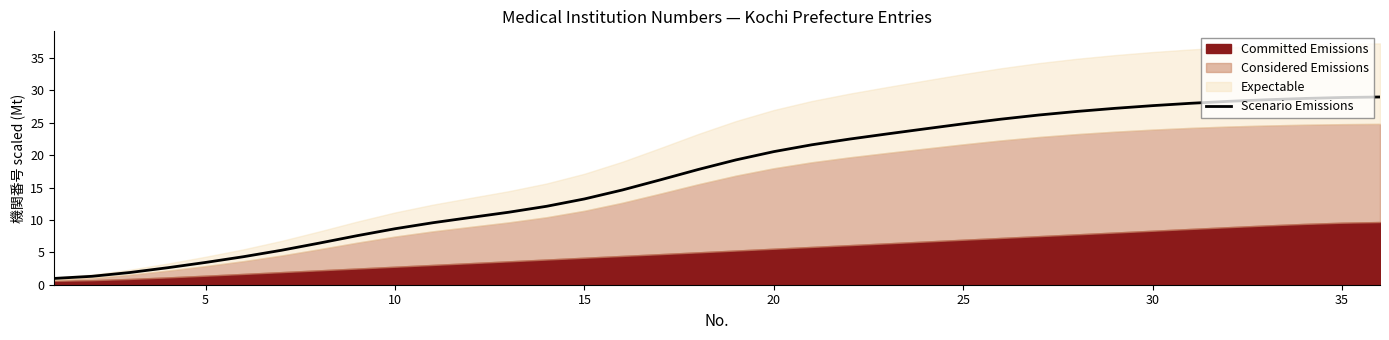

What is the minimum value for Scenario Emissions?

1.0